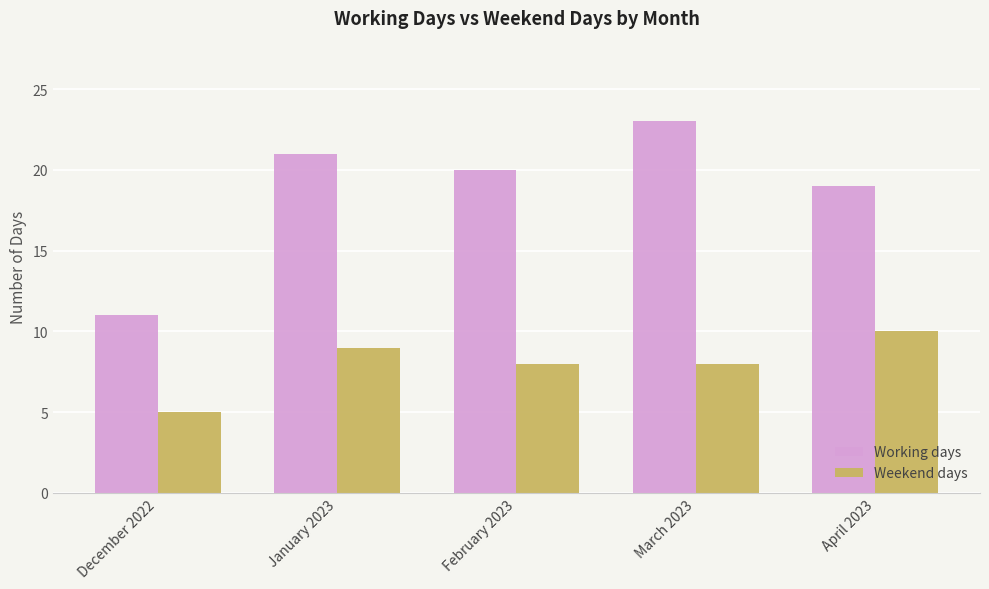

How many groups of bars are there?

5